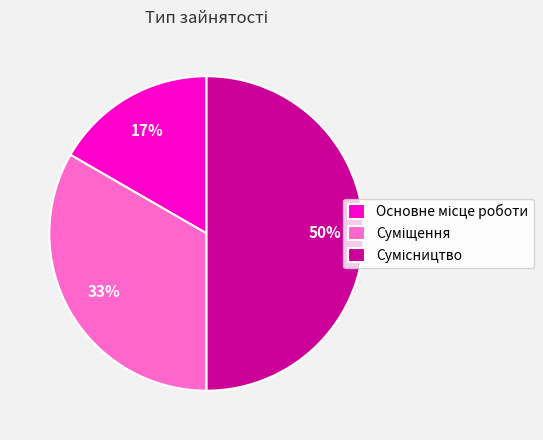

To the nearest percent, what is the difference between the largest and smallest slice percentages?

33%